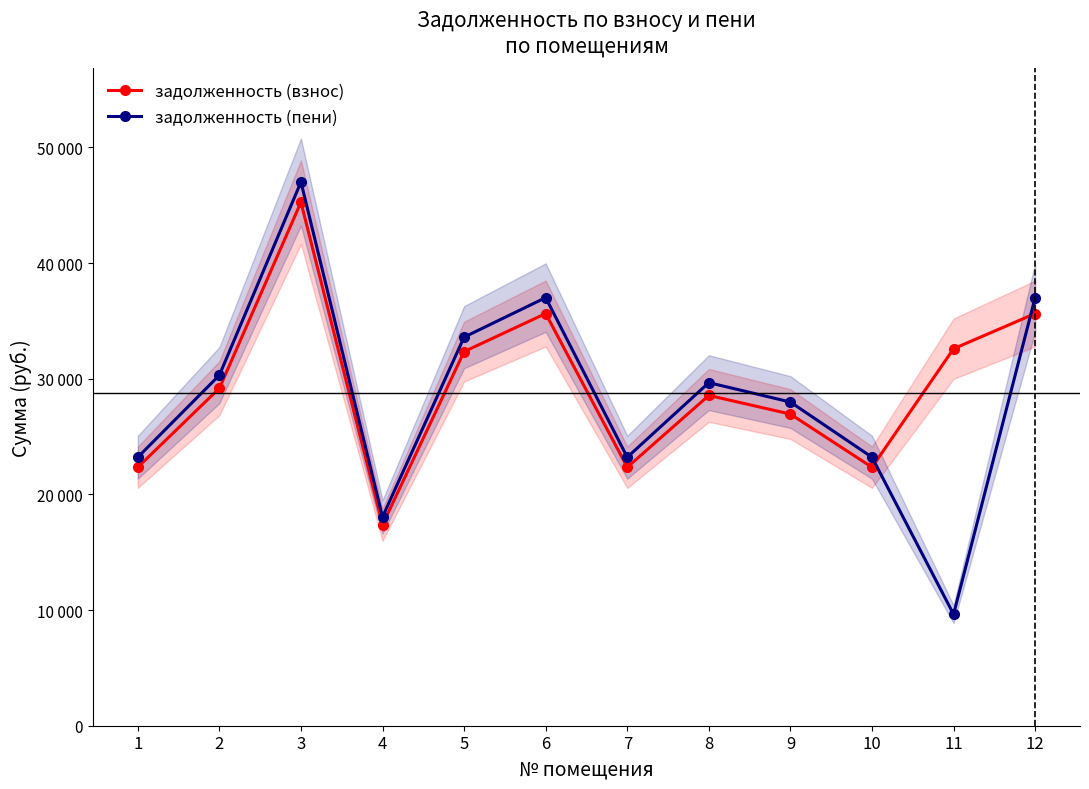

The задолженность (пени) series shows 18056.6 at 4. True or false?

True